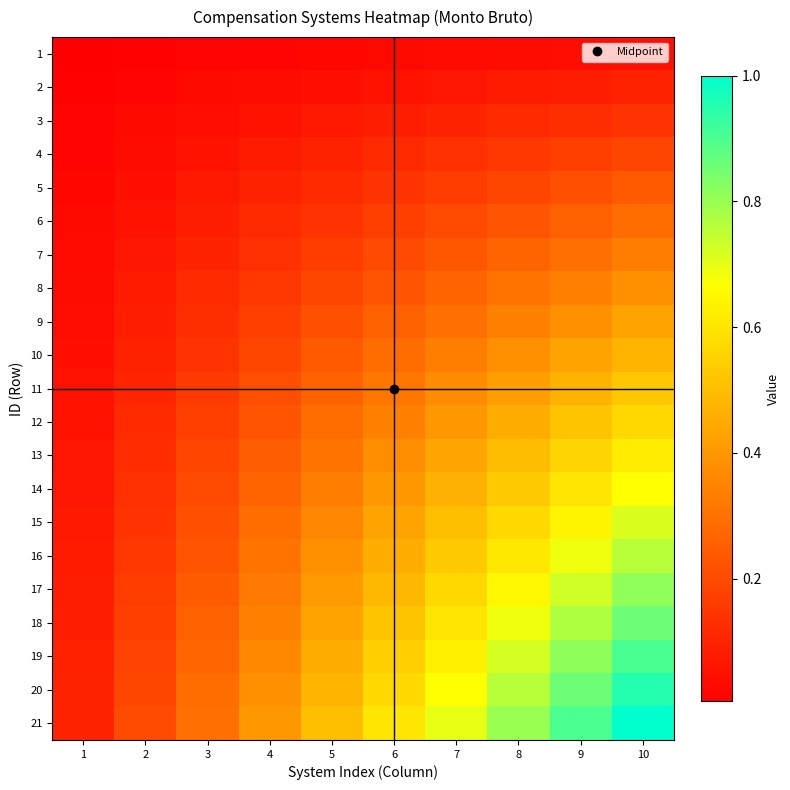

How many series are shown in this chart?

21